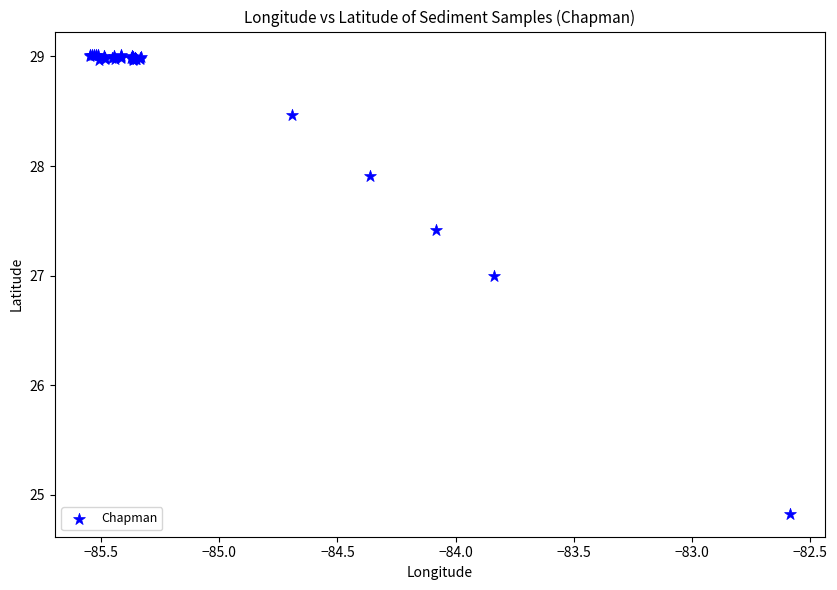

What Y value in the scatter plot is closest to 26?

27.0